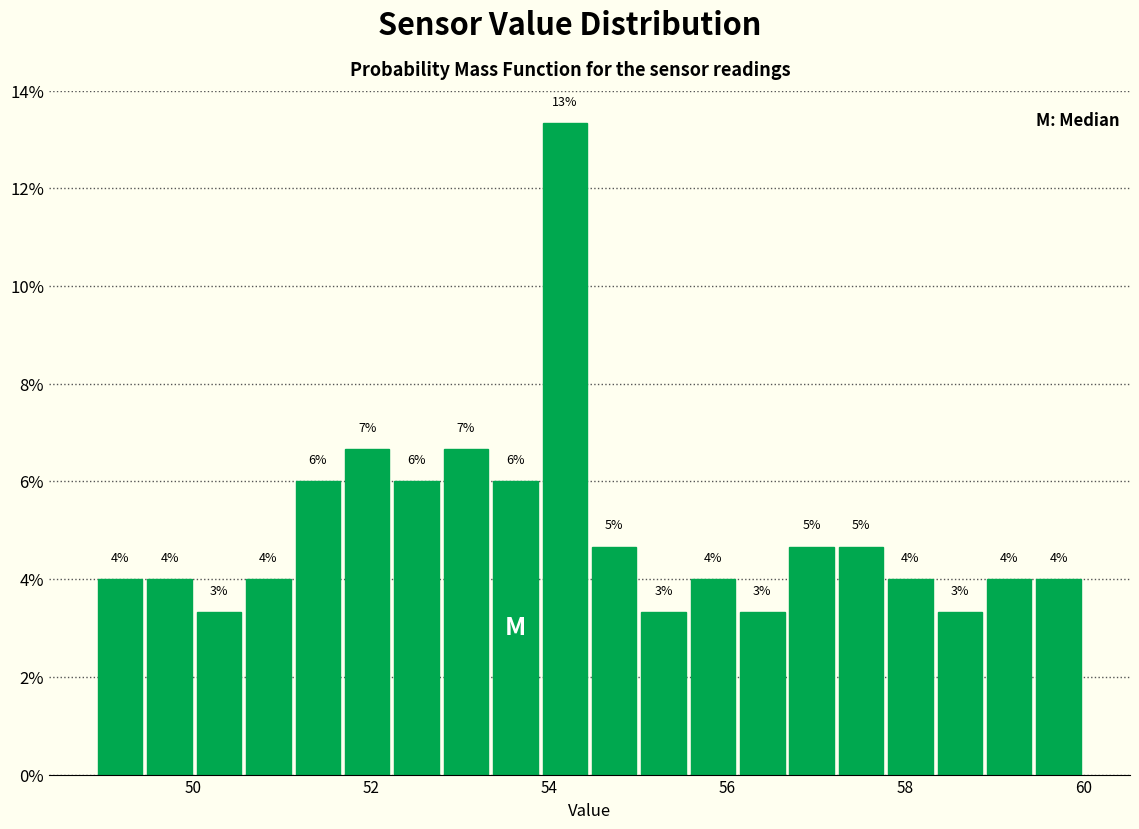

Read against the x-axis, roughly where is the centre of the tallest bar?

54.2